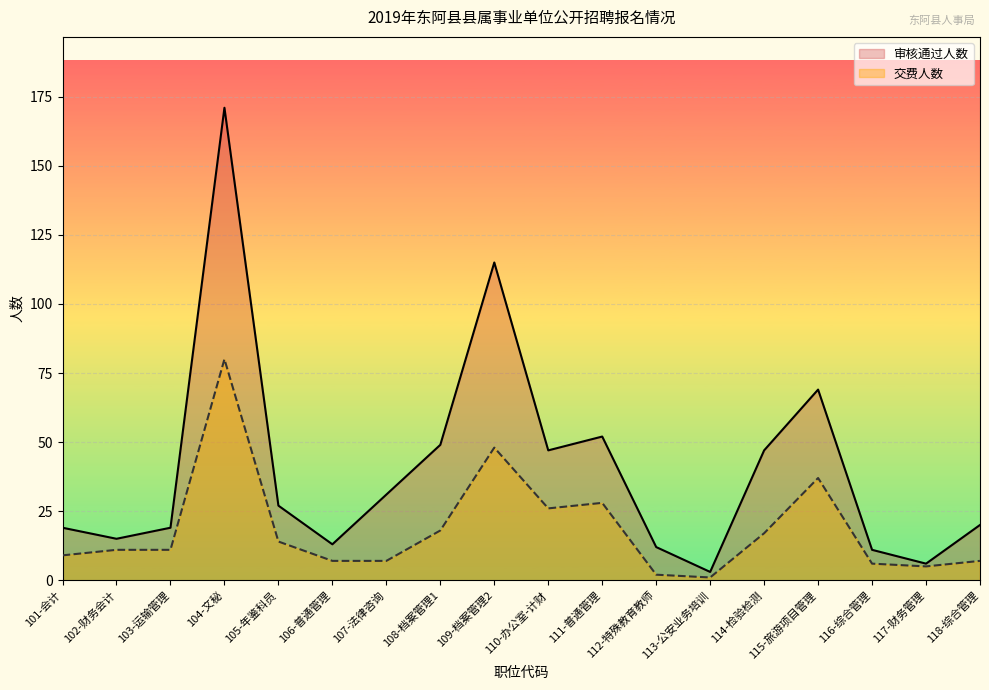

What is the maximum value shown in the chart?

171